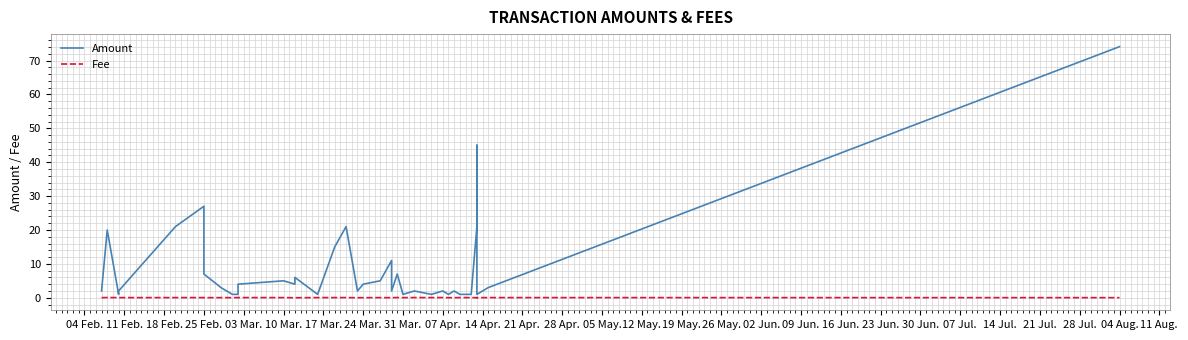

Does the chart display data point markers on the line(s)?

No